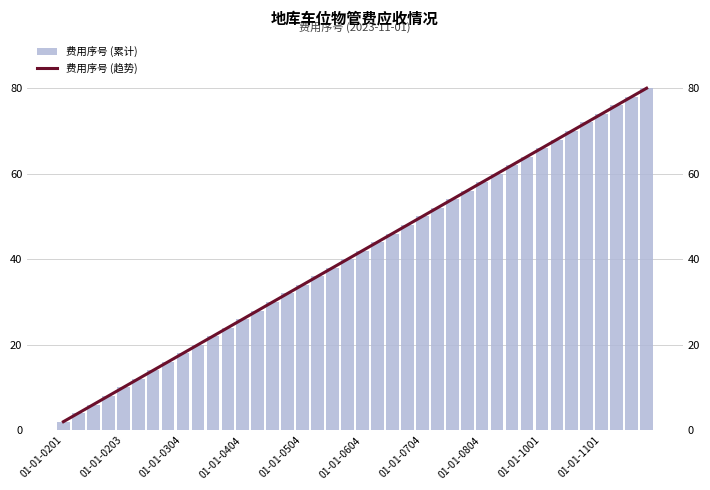

What are all the series names shown in the legend?

费用序号 (累计), 费用序号 (趋势)